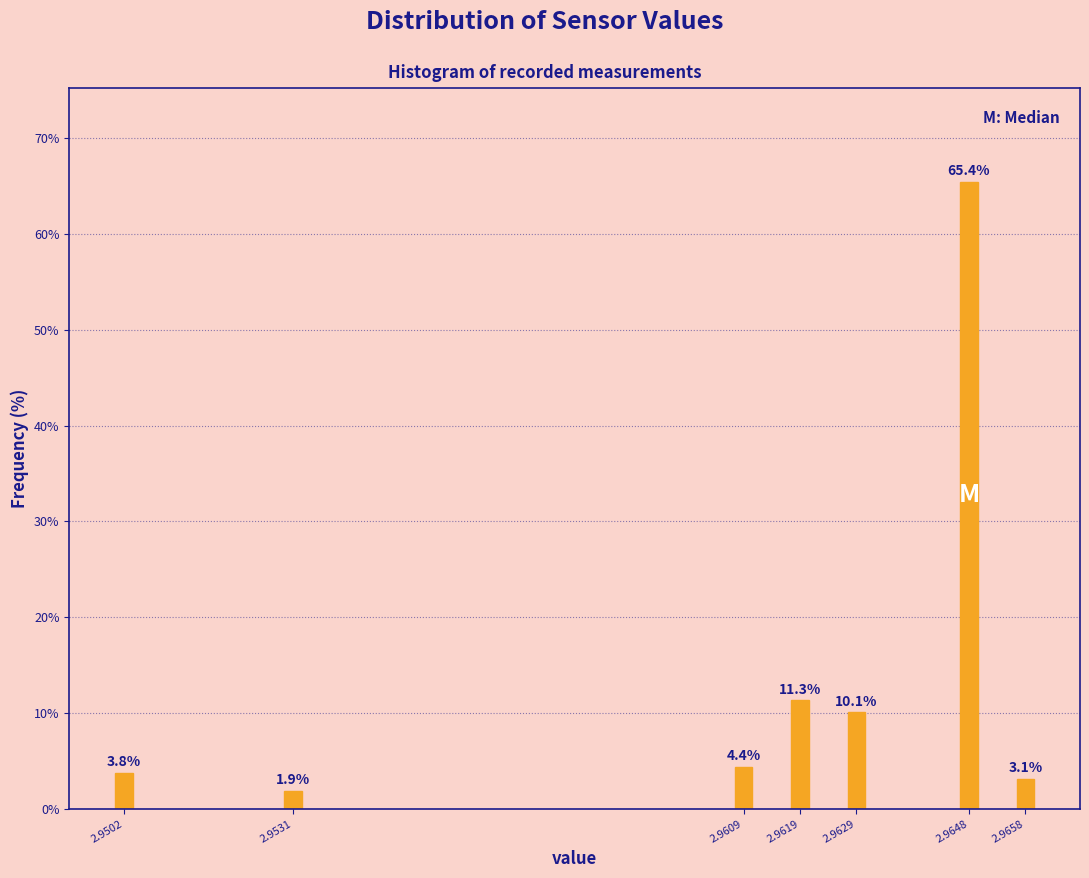

Reading left to right, transcribe all the data shown in this chart.

3.8	1.9	4.4	11.3	10.1	65.4	3.1